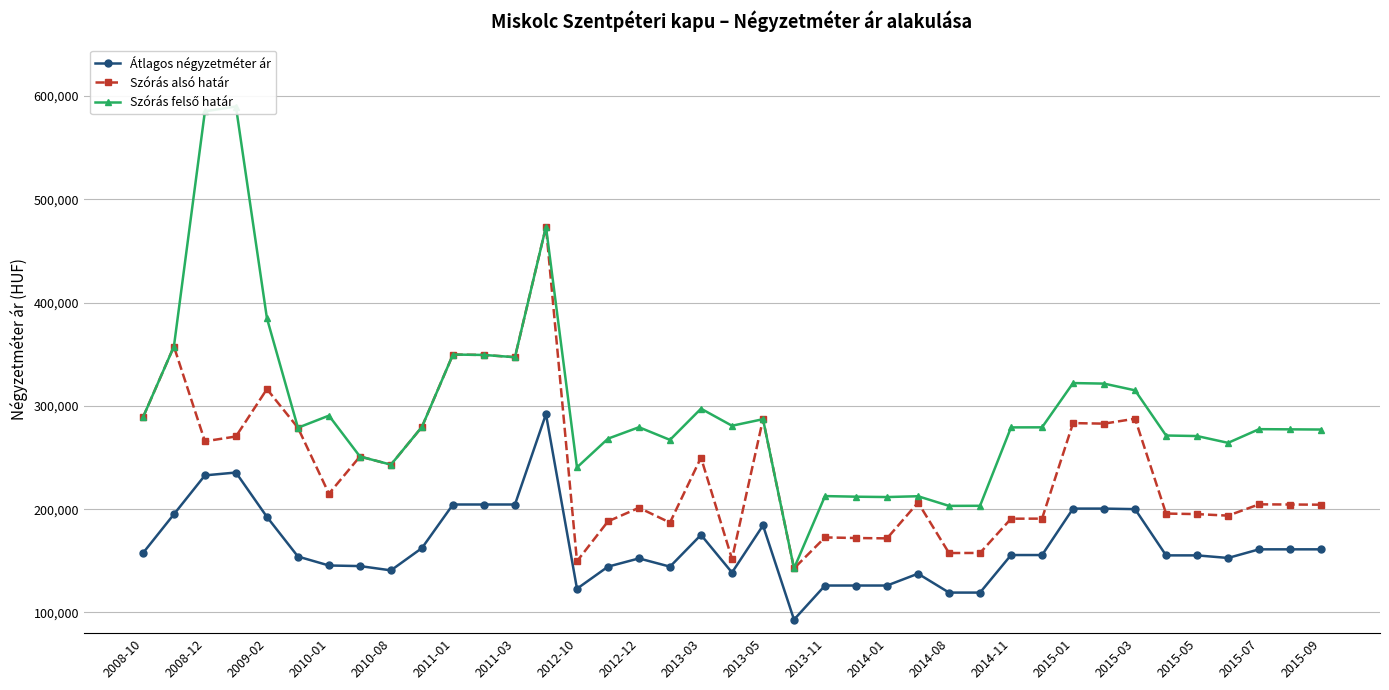

What is the minimum value for Átlagos négyzetméter ár?

93103